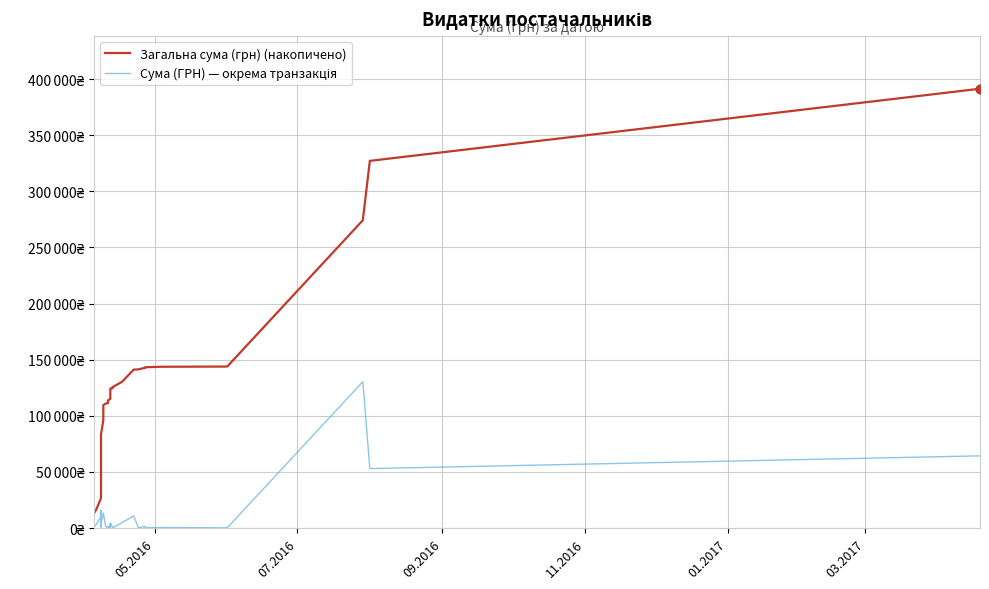

Which series has the largest total across all categories?

Загальна сума (грн) (накопичено)